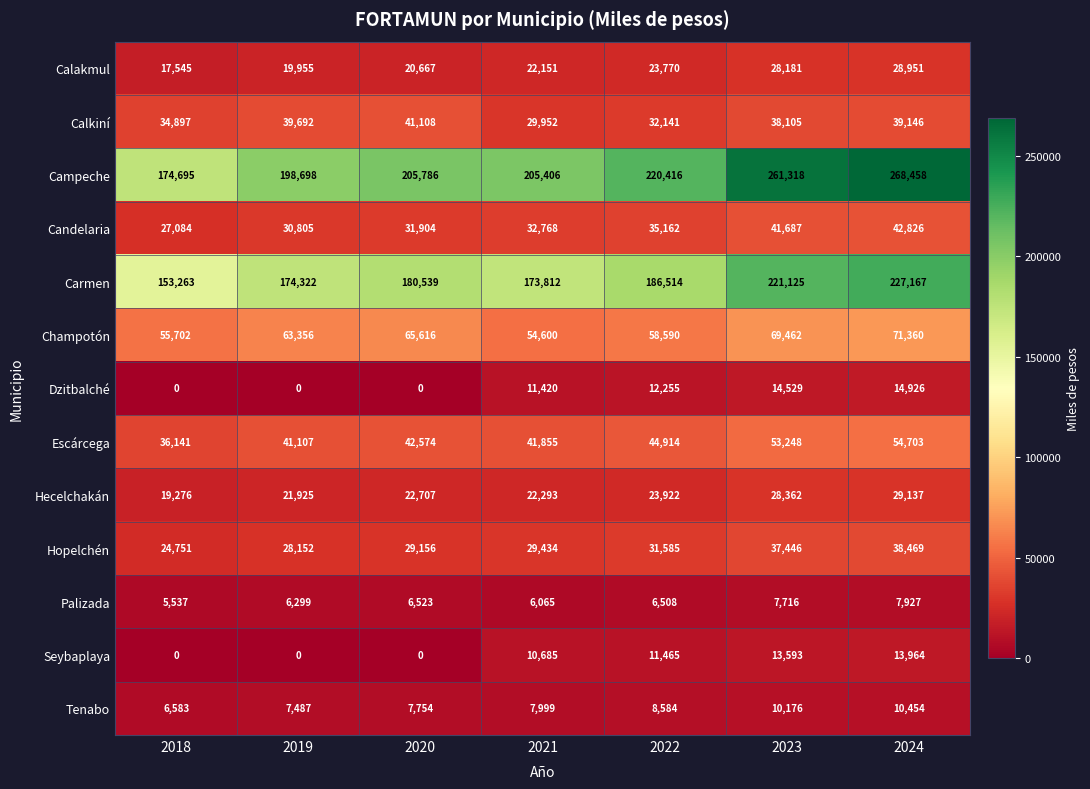

What is the difference between the highest and lowest values at 2021?

199341